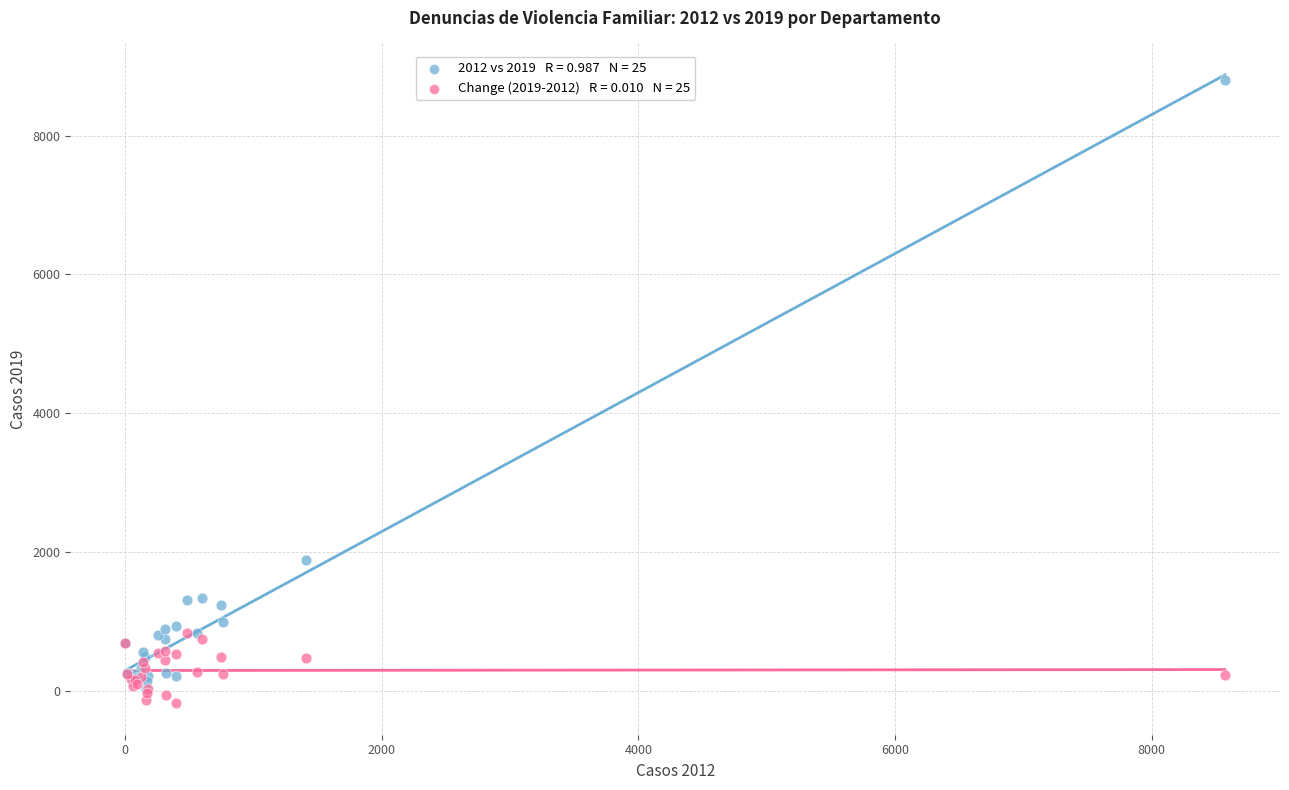

Across all series, what Y value is closest to 4307?

1876